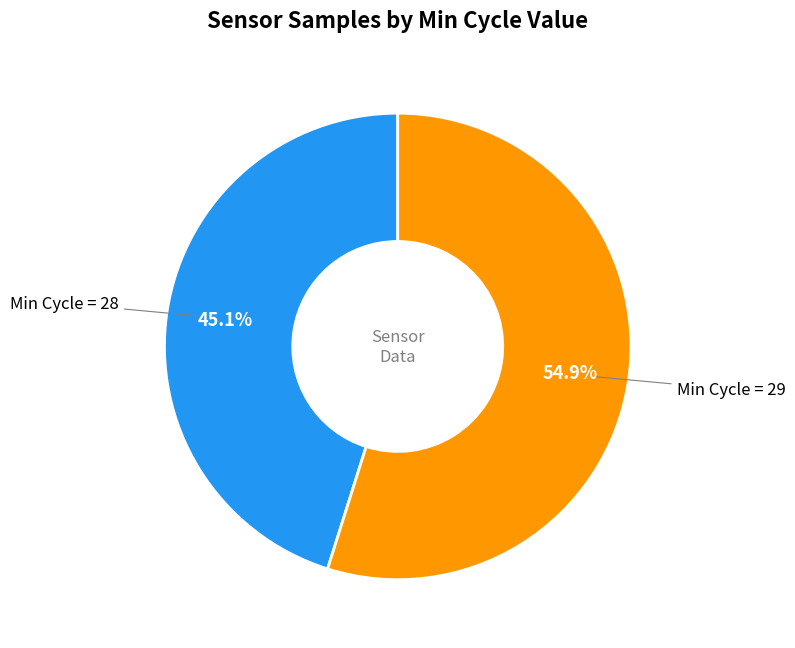

Does any single category account for the majority?

Yes